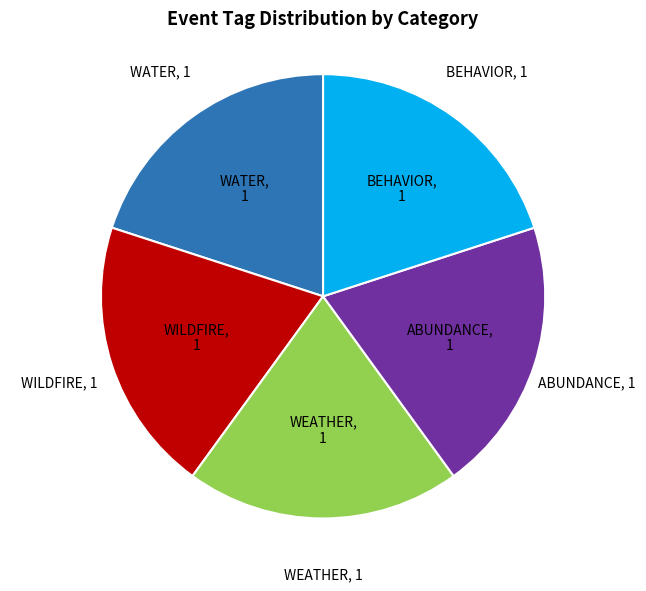

What is the ratio of the value at BEHAVIOR to the value at WATER?

1.0